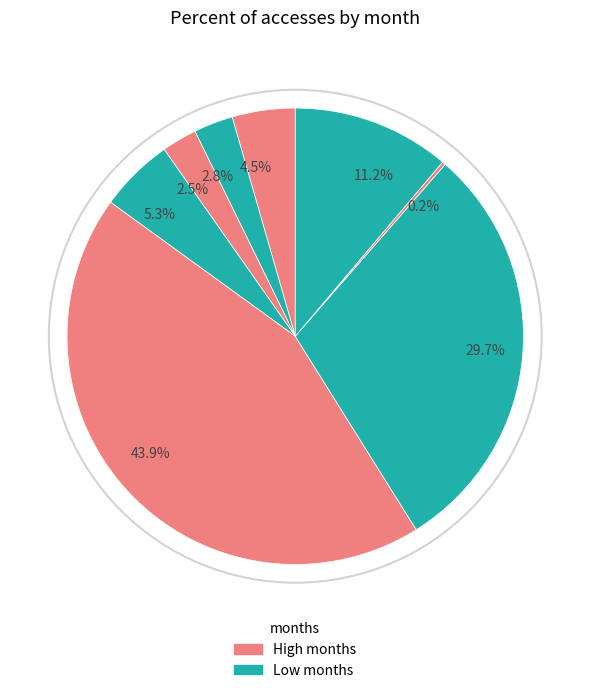

Is there a majority slice in this chart?

No